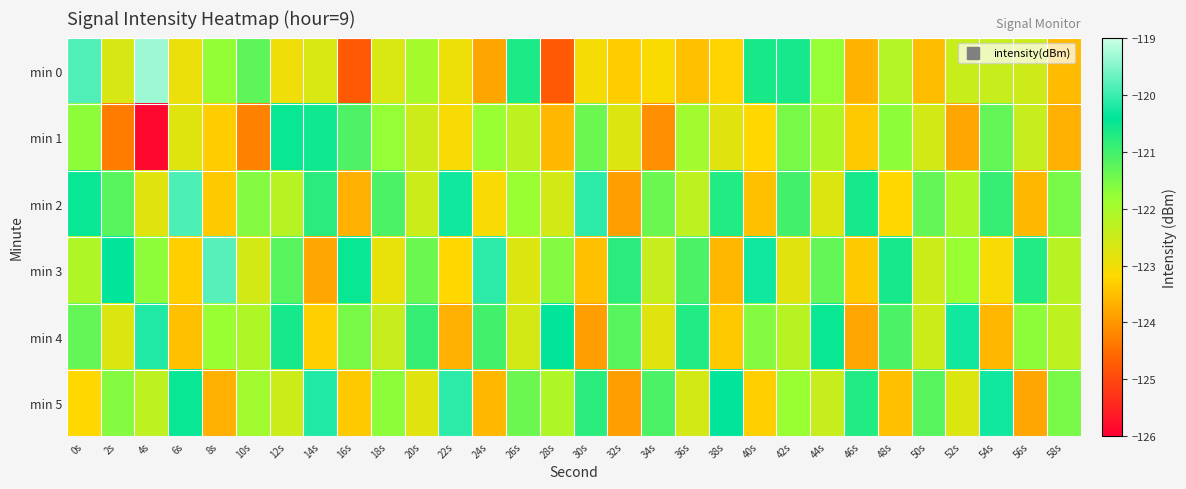

Reading left to right, list all the values displayed in this chart.

min 0: 0s=-119.9	2s=-122.7	4s=-119.3	6s=-122.9	8s=-121.7	10s=-121.2	12s=-123.0	14s=-122.7	16s=-124.8	18s=-122.7	20s=-122.0	22s=-122.9	24s=-123.8	26s=-120.7	28s=-124.7	30s=-123.1	32s=-123.3	34s=-123.1	36s=-123.5	38s=-123.3	40s=-120.6	42s=-120.6	44s=-121.8	46s=-123.6	48s=-122.2	50s=-123.5	52s=-122.4	54s=-122.4	56s=-122.5	58s=-123.6
min 1: 0s=-121.7	2s=-124.3	4s=-125.9	6s=-122.8	8s=-123.3	10s=-124.3	12s=-120.5	14s=-120.5	16s=-121.1	18s=-121.8	20s=-122.5	22s=-123.1	24s=-121.8	26s=-122.3	28s=-123.6	30s=-121.4	32s=-122.7	34s=-124.1	36s=-121.9	38s=-122.8	40s=-123.2	42s=-121.5	44s=-122.1	46s=-123.4	48s=-121.7	50s=-122.6	52s=-123.8	54s=-121.3	56s=-122.4	58s=-123.7
min 2: 0s=-120.5	2s=-121.2	4s=-122.8	6s=-119.9	8s=-123.4	10s=-121.6	12s=-122.2	14s=-120.8	16s=-123.7	18s=-121.1	20s=-122.5	22s=-120.3	24s=-123.1	26s=-121.8	28s=-122.6	30s=-120.1	32s=-123.9	34s=-121.4	36s=-122.3	38s=-120.7	40s=-123.5	42s=-121.0	44s=-122.7	46s=-120.6	48s=-123.2	50s=-121.3	52s=-122.1	54s=-120.9	56s=-123.6	58s=-121.5
min 3: 0s=-122.1	2s=-120.4	4s=-121.7	6s=-123.3	8s=-119.8	10s=-122.6	12s=-121.2	14s=-123.8	16s=-120.5	18s=-122.9	20s=-121.4	22s=-123.2	24s=-120.1	26s=-122.7	28s=-121.6	30s=-123.5	32s=-120.8	34s=-122.4	36s=-121.1	38s=-123.6	40s=-120.3	42s=-122.8	44s=-121.3	46s=-123.4	48s=-120.6	50s=-122.5	52s=-121.8	54s=-123.1	56s=-120.7	58s=-122.2
min 4: 0s=-121.3	2s=-122.7	4s=-120.2	6s=-123.5	8s=-121.8	10s=-122.1	12s=-120.6	14s=-123.3	16s=-121.5	18s=-122.4	20s=-120.9	22s=-123.7	24s=-121.0	26s=-122.6	28s=-120.4	30s=-123.9	32s=-121.2	34s=-122.8	36s=-120.7	38s=-123.4	40s=-121.6	42s=-122.2	44s=-120.5	46s=-123.8	48s=-121.1	50s=-122.5	52s=-120.3	54s=-123.6	56s=-121.7	58s=-122.3
min 5: 0s=-123.2	2s=-121.6	4s=-122.3	6s=-120.5	8s=-123.7	10s=-121.9	12s=-122.5	14s=-120.2	16s=-123.4	18s=-121.7	20s=-122.8	22s=-120.1	24s=-123.6	26s=-121.4	28s=-122.1	30s=-120.8	32s=-123.9	34s=-121.1	36s=-122.6	38s=-120.4	40s=-123.3	42s=-121.8	44s=-122.4	46s=-120.7	48s=-123.5	50s=-121.2	52s=-122.7	54s=-120.3	56s=-123.8	58s=-121.5